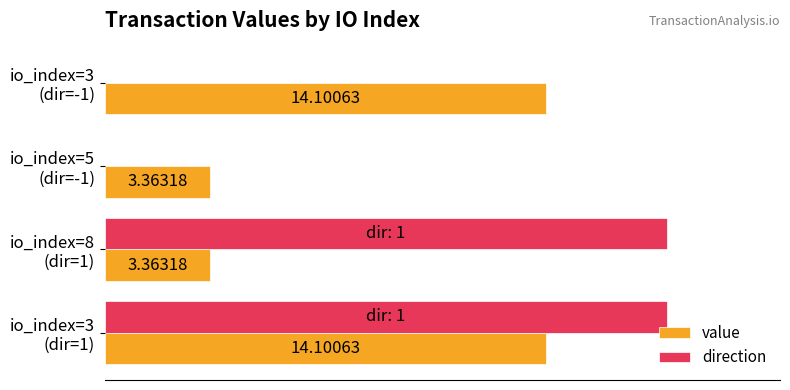

What are all the series names shown in the legend?

value, direction